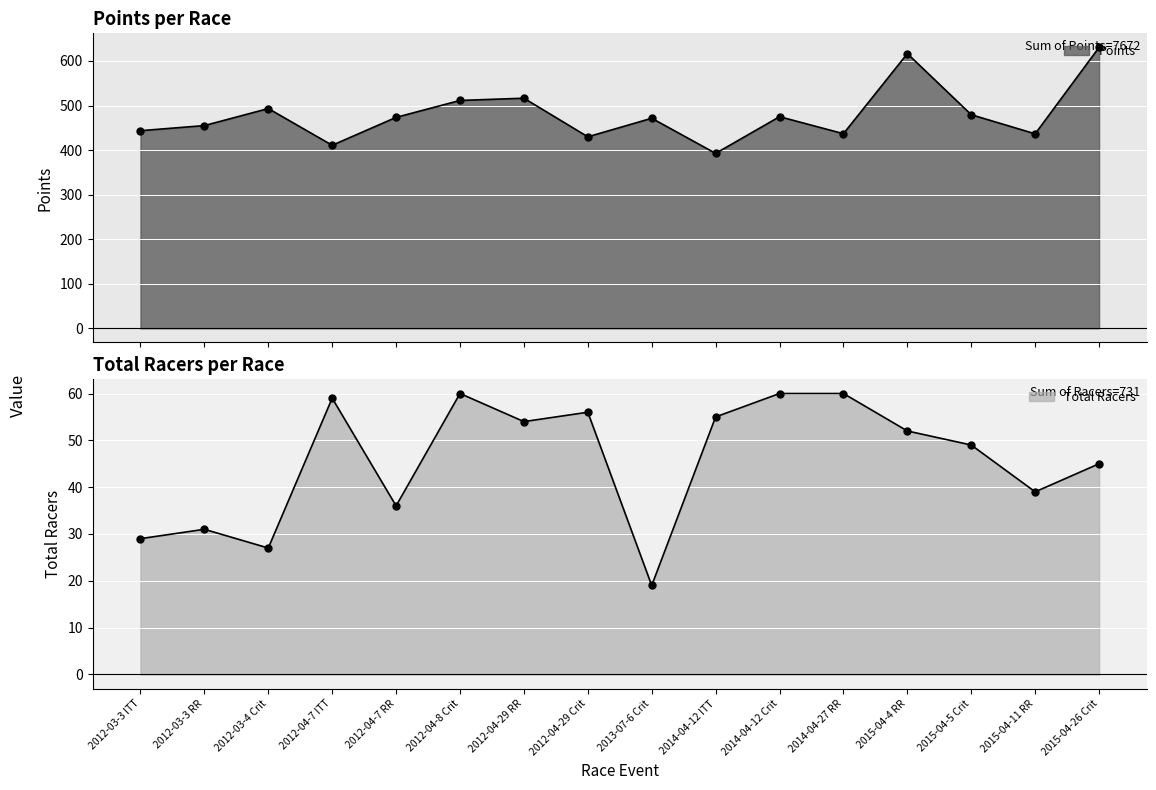

Reading left to right, transcribe all the data shown in this chart.

Points: 443.6	455.0	493.2	410.8	473.4	511.4	516.4	429.8	471.4	392.6	475.0	436.8	616.5	479.4	436.5	630.5
Total Racers: 29.0	31.0	27.0	59.0	36.0	60.0	54.0	56.0	19.0	55.0	60.0	60.0	52.0	49.0	39.0	45.0